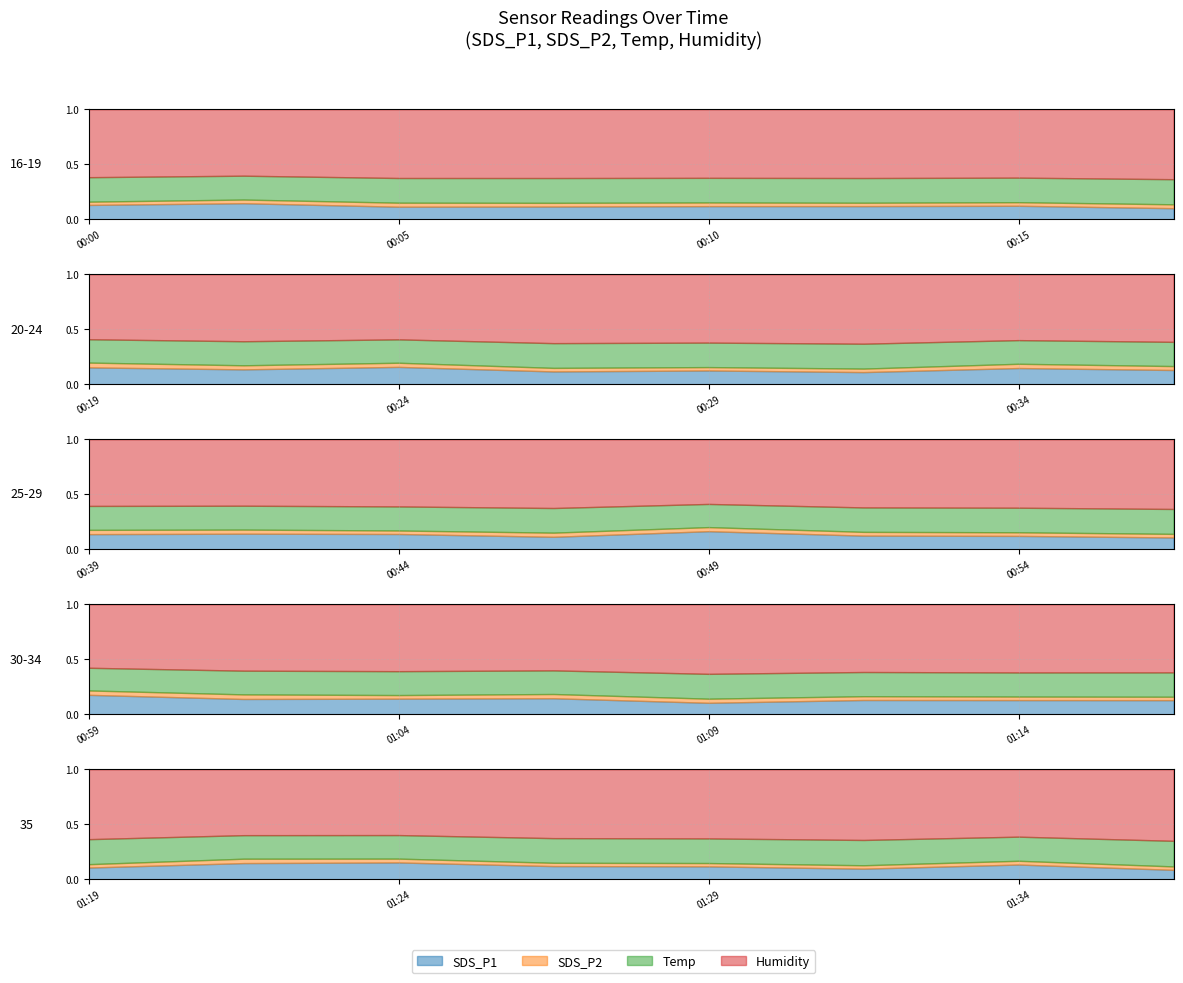

In SDS_P2, how many points are higher than both neighbors (excluding endpoints)?

9